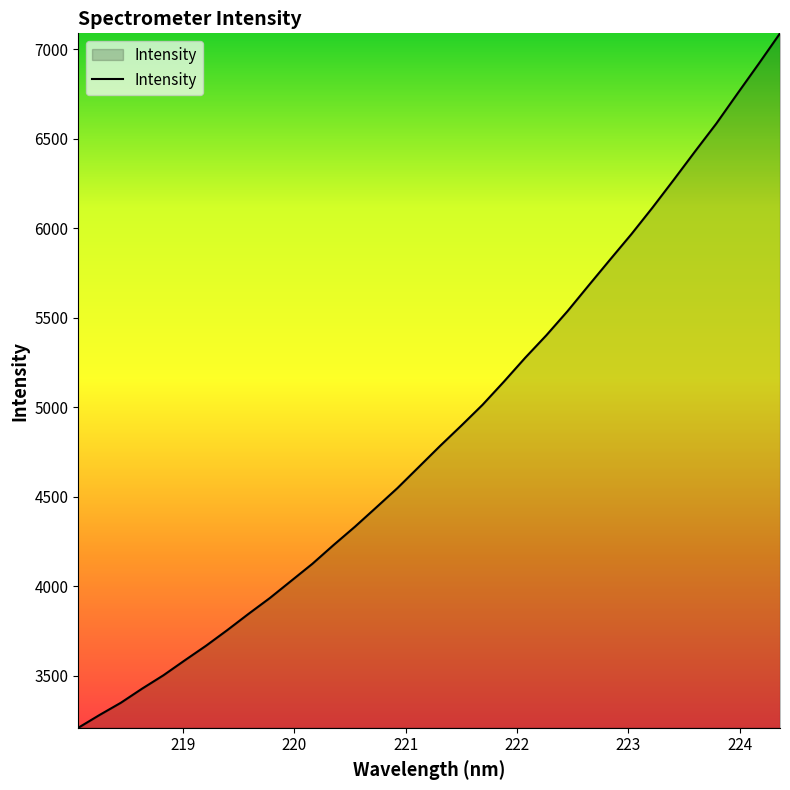

What is the difference between the maximum and minimum values?

3879.4